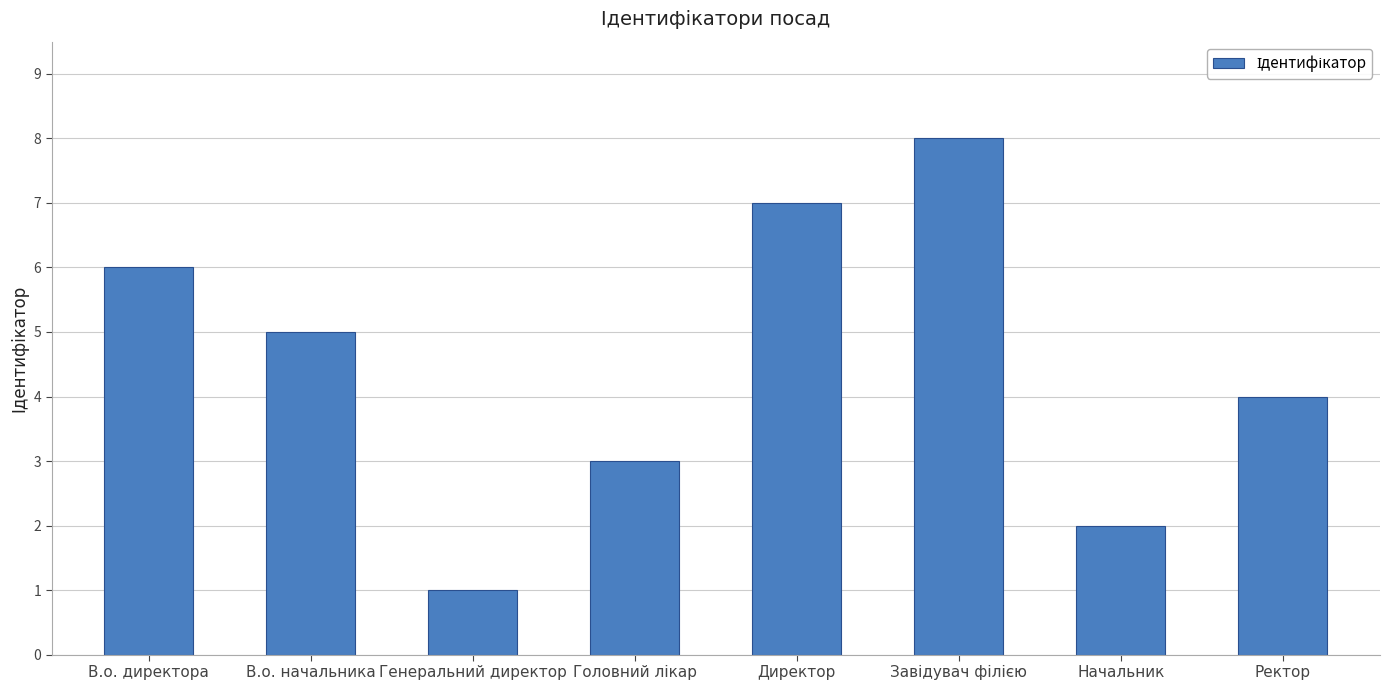

At which label does the data first exceed 5?

В.о. директора